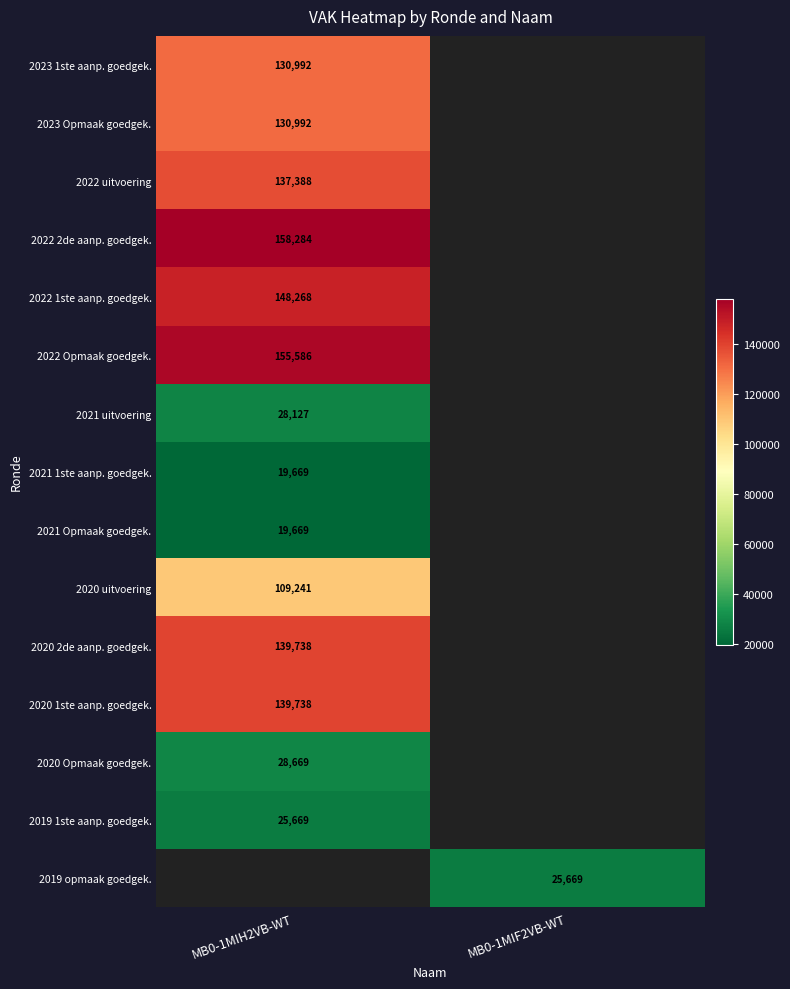

The value of 2023 1ste aanp. goedgek. at MB0-1MIH2VB-WT is 130992. True or false?

True